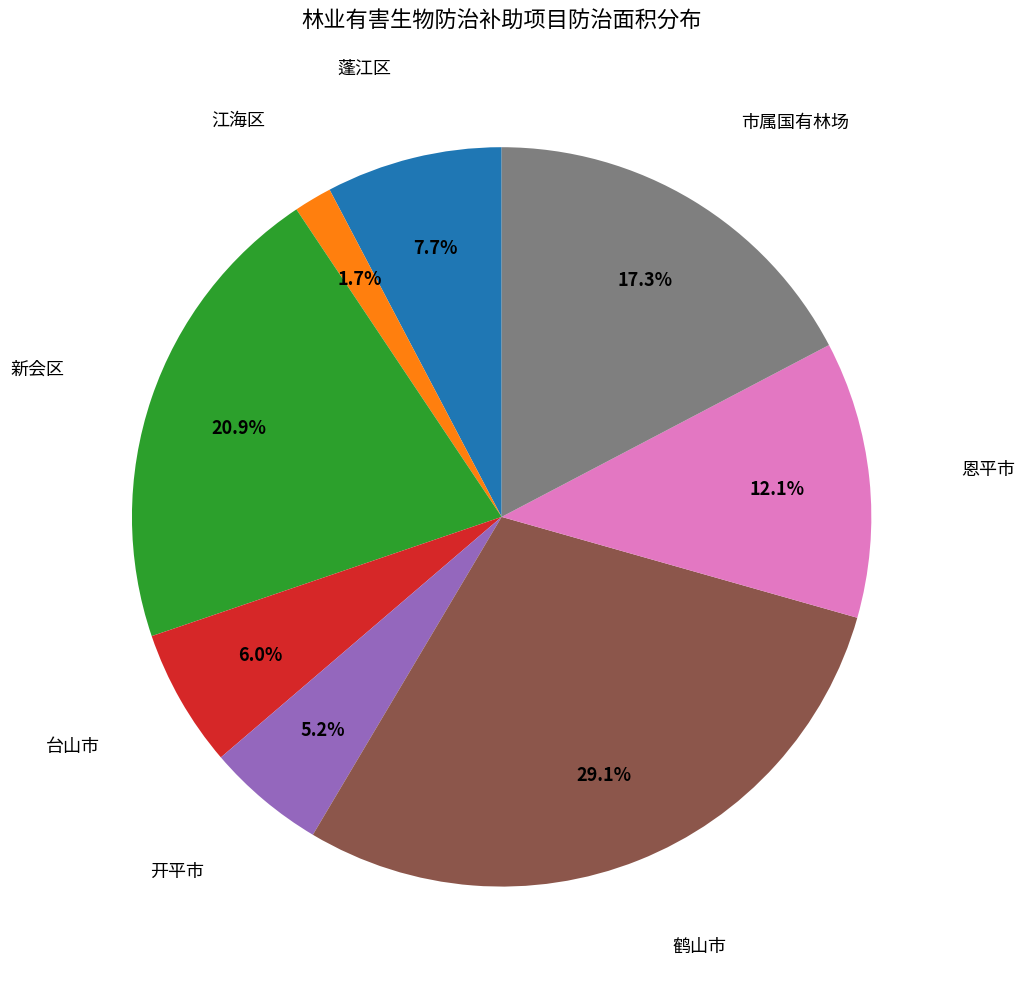

Is there any slice that represents more than half of the pie?

No